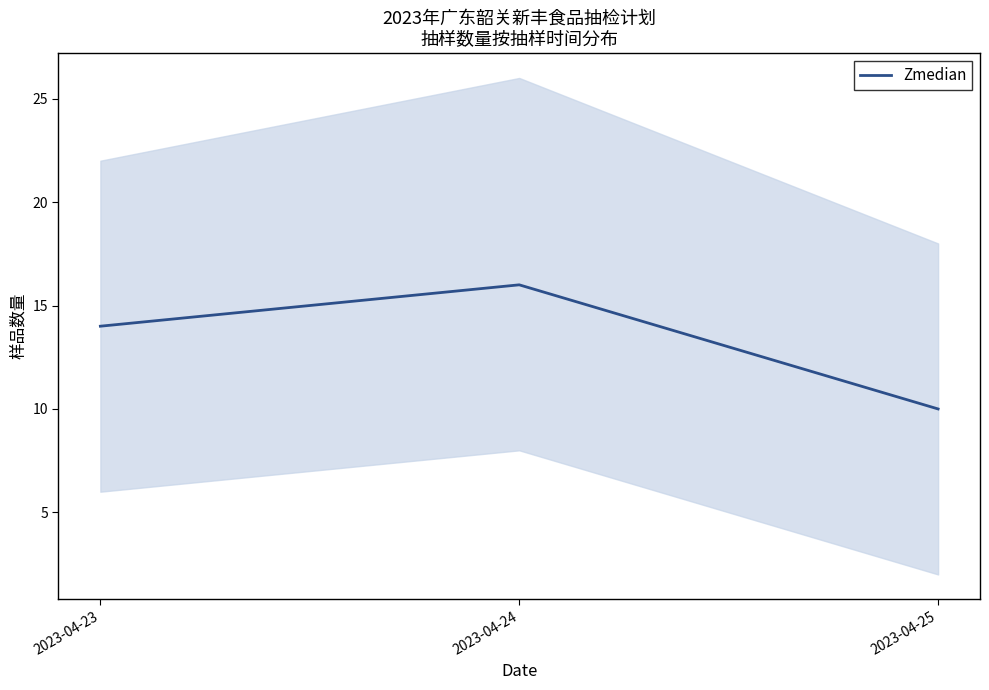

At which label does the data first exceed 14?

2023-04-24